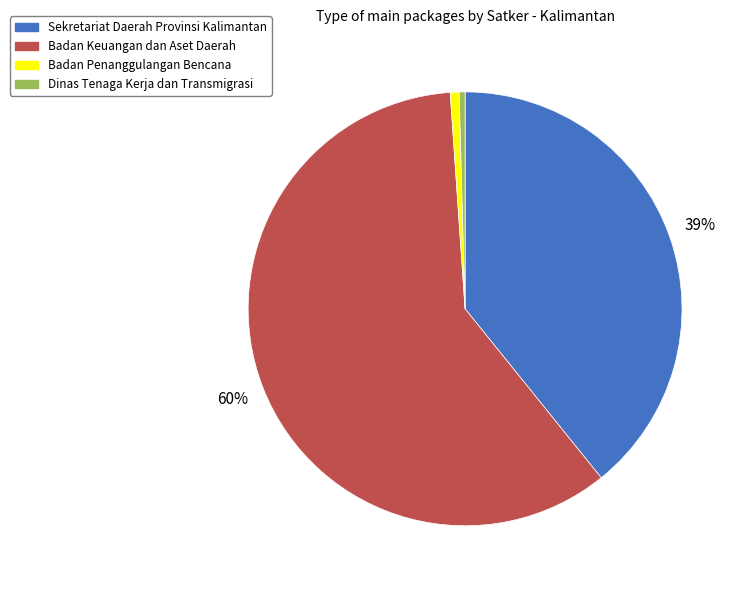

Does any single category account for the majority?

Yes